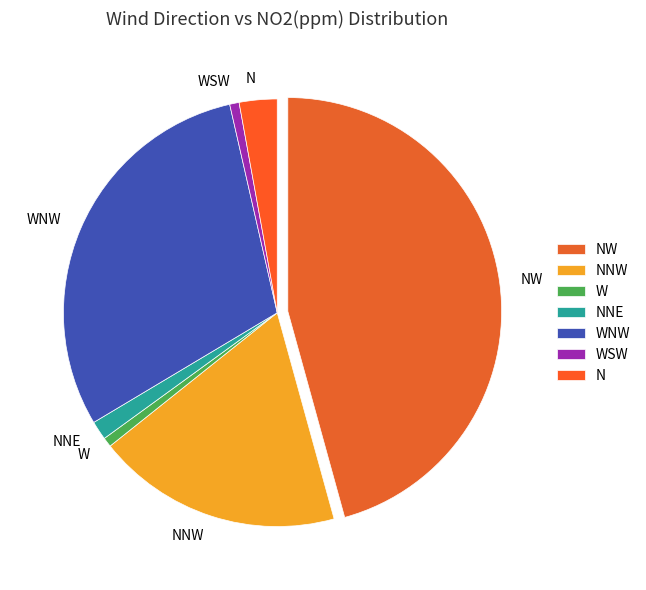

Is the sum of NW and WSW greater than half?

No